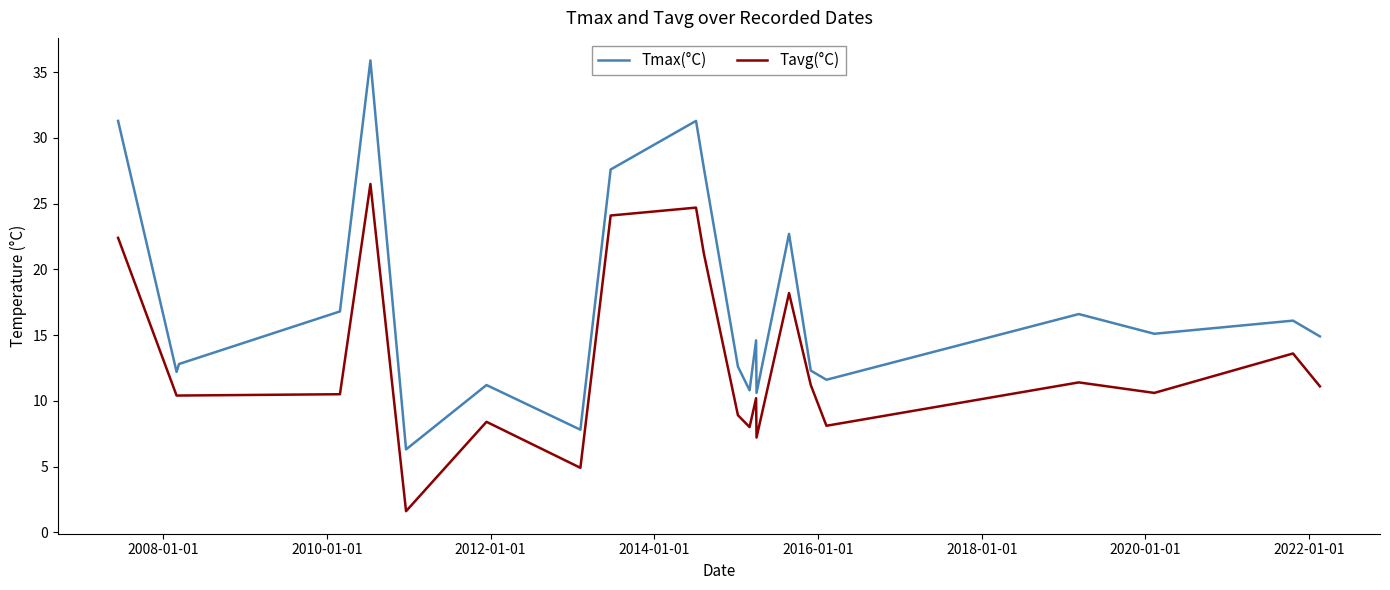

True or false: Tavg(°C) and Tmax(°C) cross at least once.

False